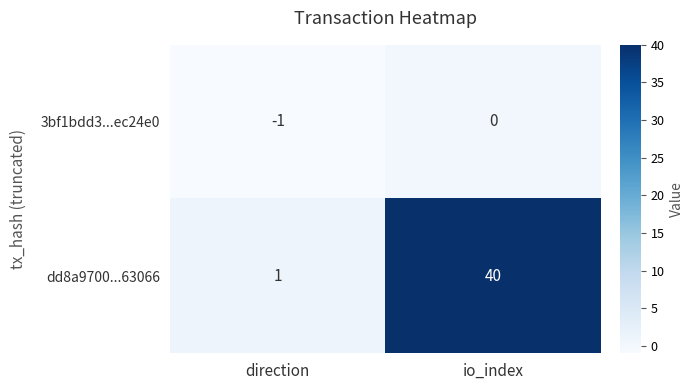

Rank the series at io_index from lowest to highest value.

3bf1bdd3...ec24e0, dd8a9700...63066